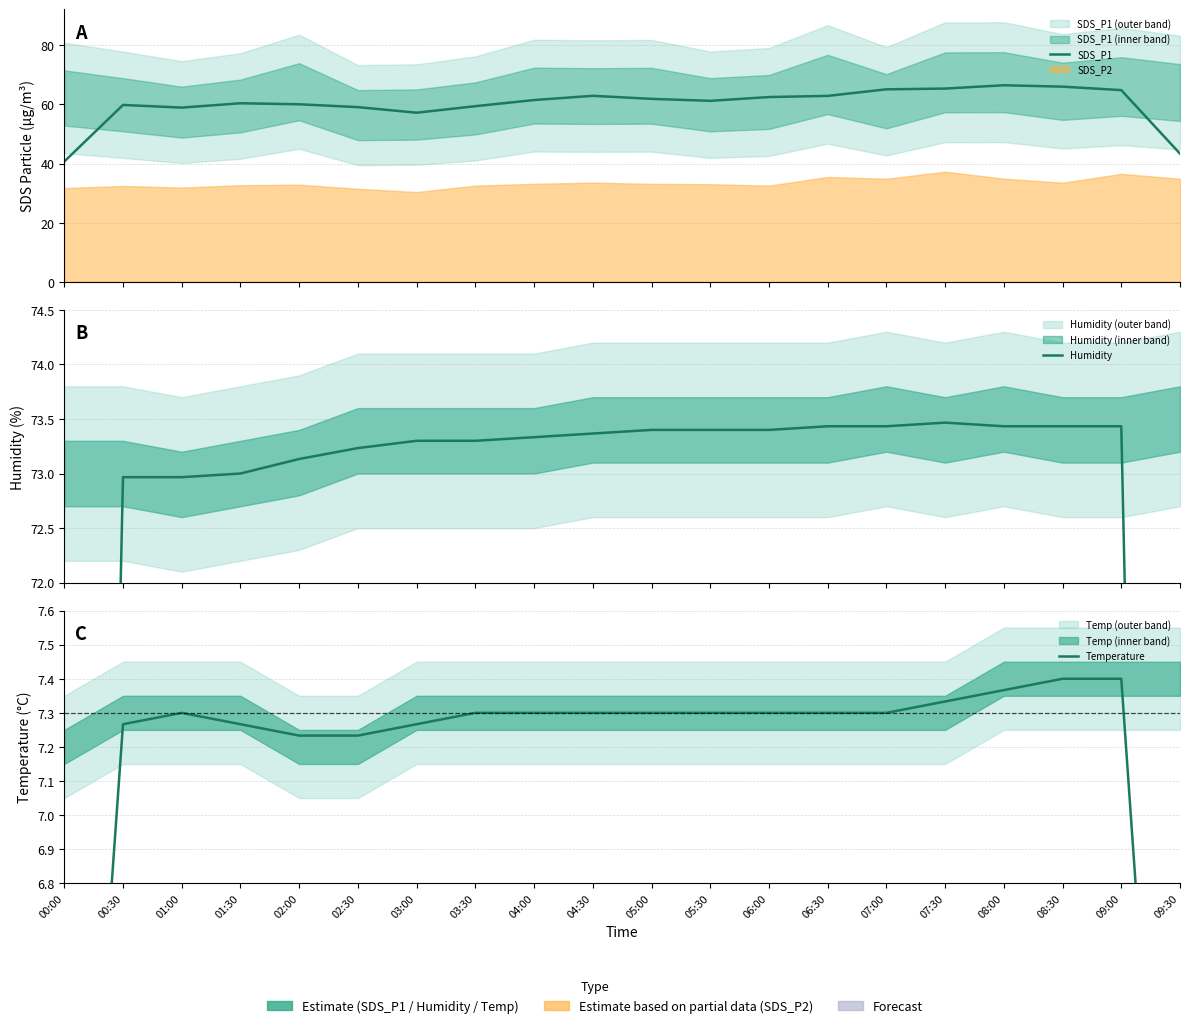

What is the difference between the maximum and second lowest values in the Humidity series?

24.5